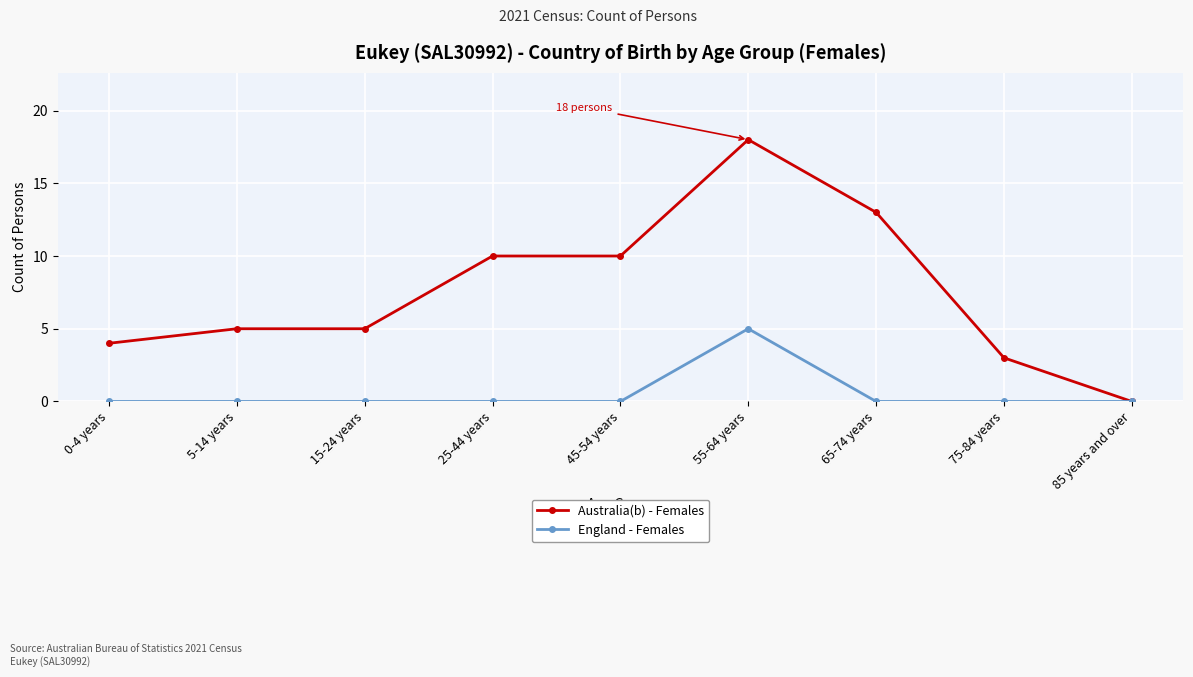

What are all the series names shown in the legend?

Australia(b) - Females, England - Females